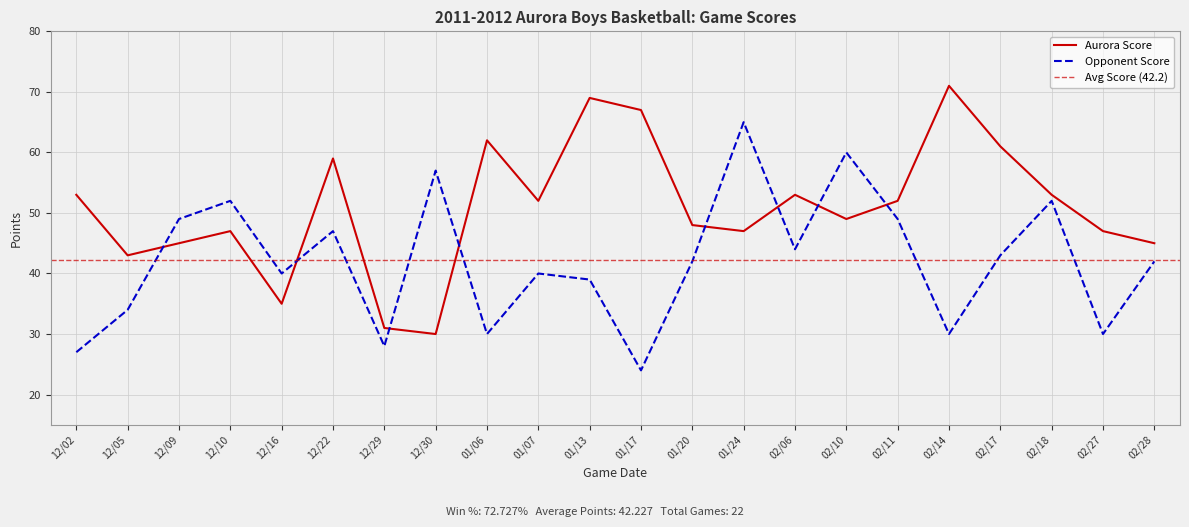

Which has a higher value, 01/07 or 02/27?

01/07